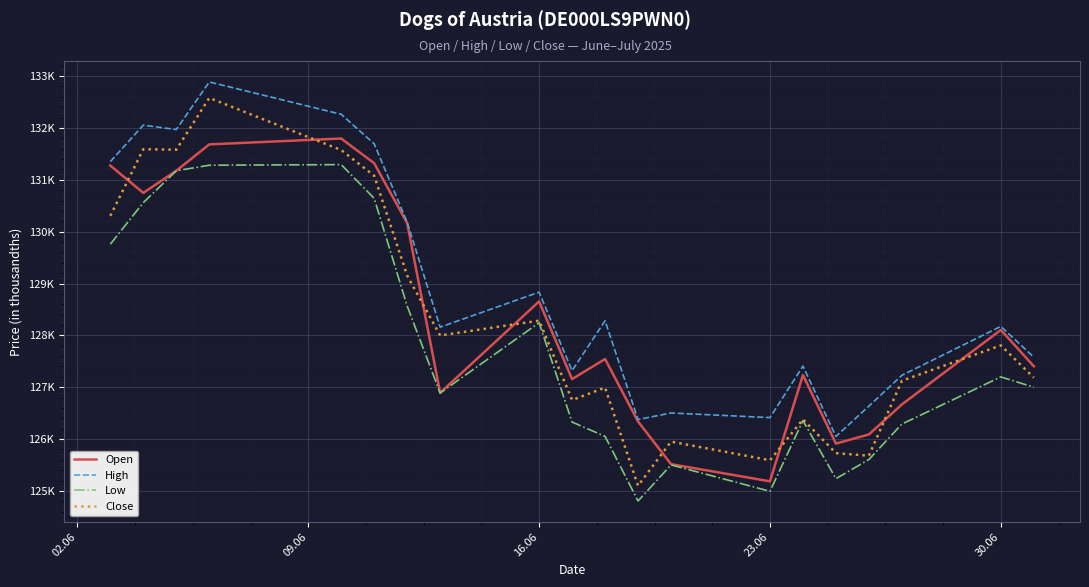

Is this an area chart (filled region under the line)?

No